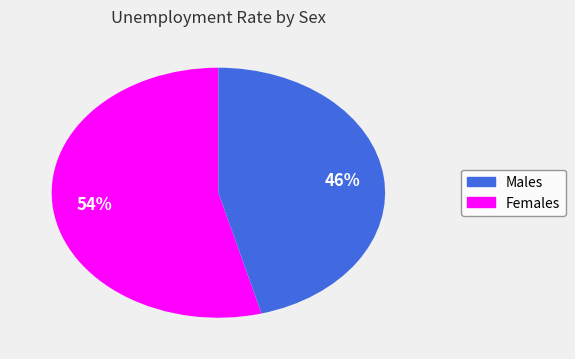

Is there a majority slice in this chart?

Yes